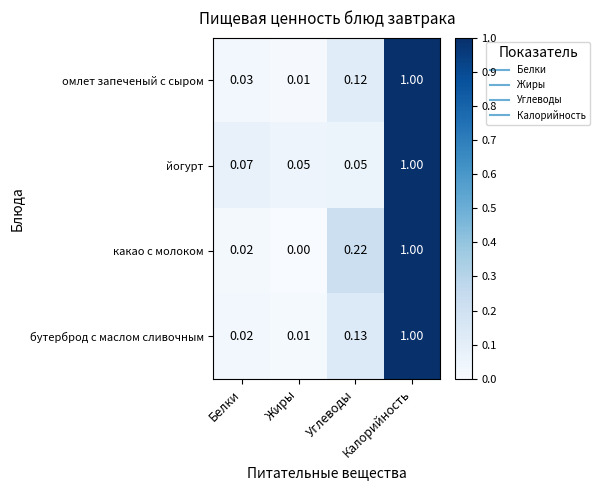

Where is какао с молоком nearest to the value 0?

Жиры